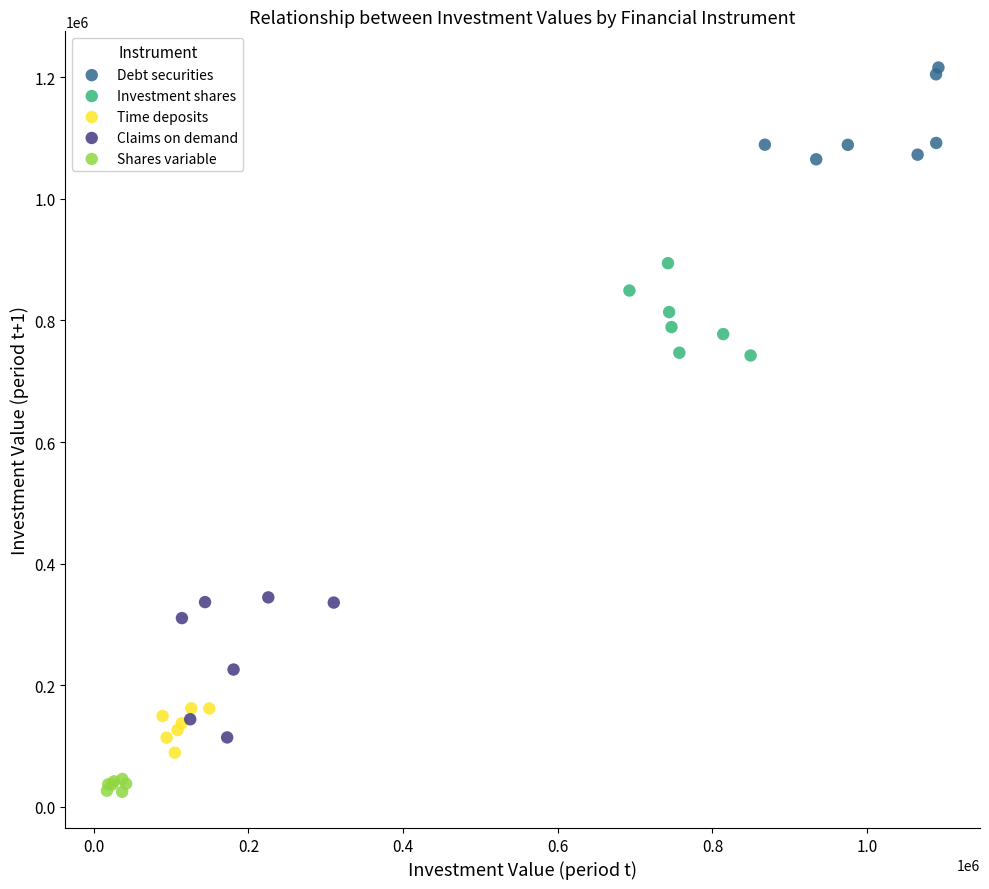

Which series contains the lowest Y value?

Shares variable